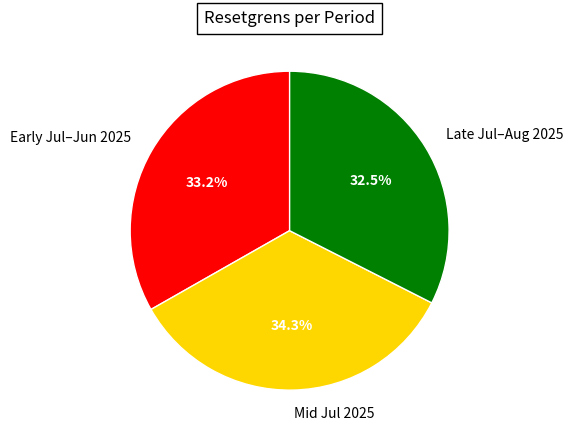

Which has a higher value, Mid Jul 2025 or Late Jul–Aug 2025?

Mid Jul 2025